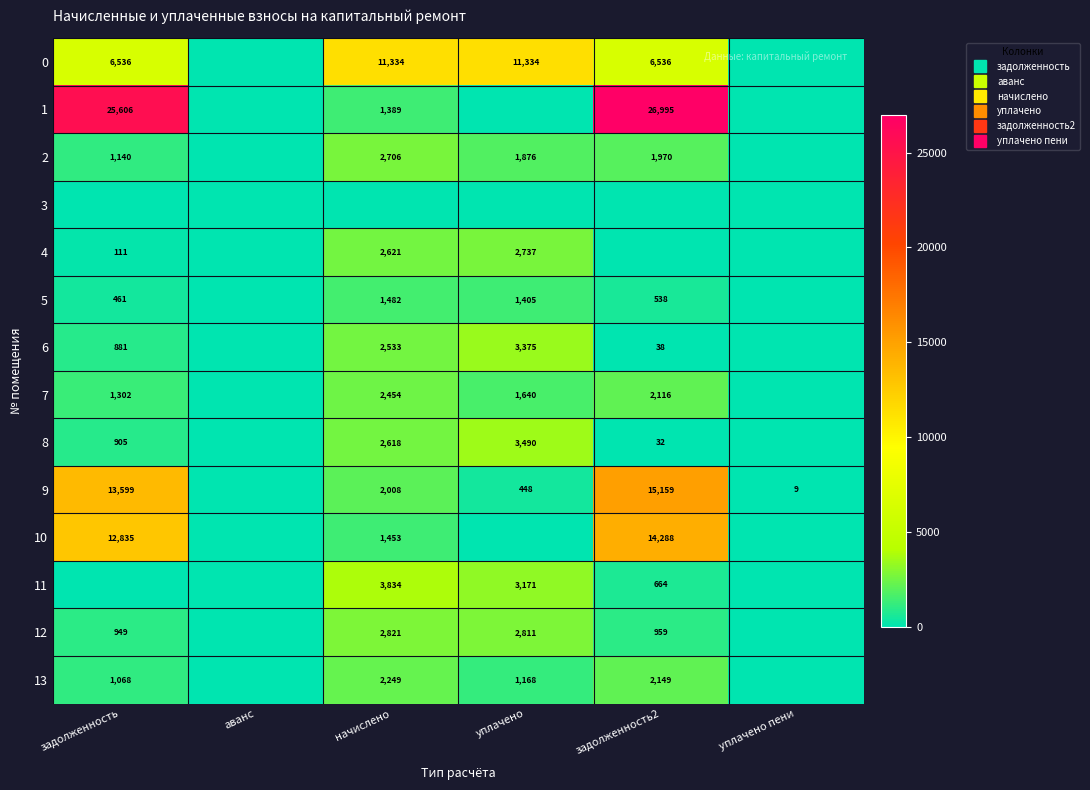

Which has a higher value, начислено or уплачено пени?

начислено